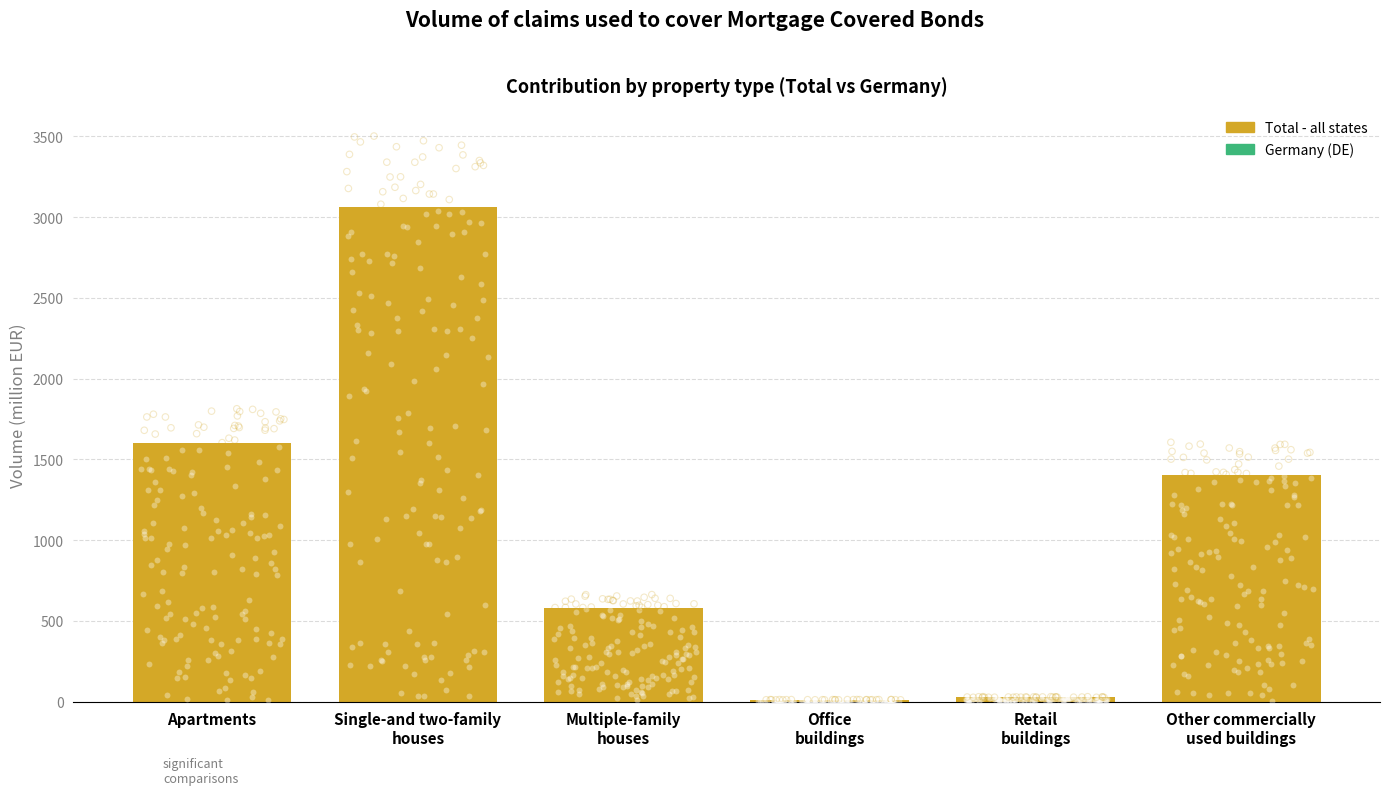

What is the change in value from Apartments to Multiple-family
houses?

-1025.1